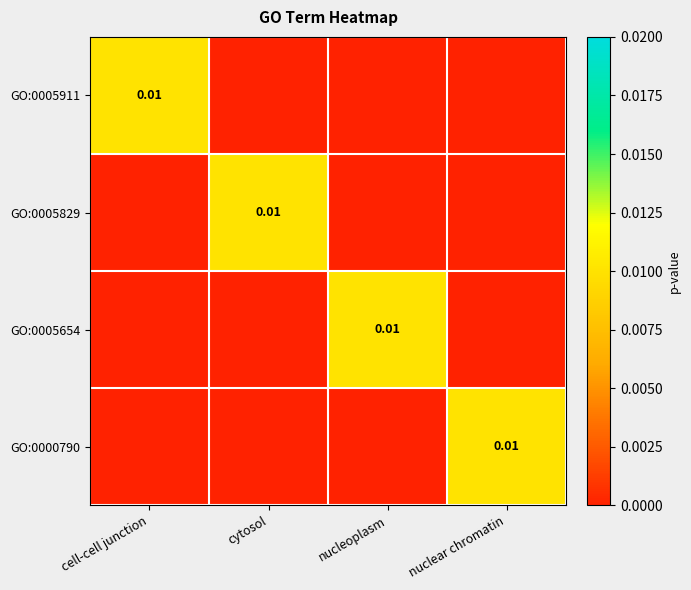

Rank the series at cell-cell junction from highest to lowest value.

GO:0005911, GO:0005829, GO:0005654, GO:0000790